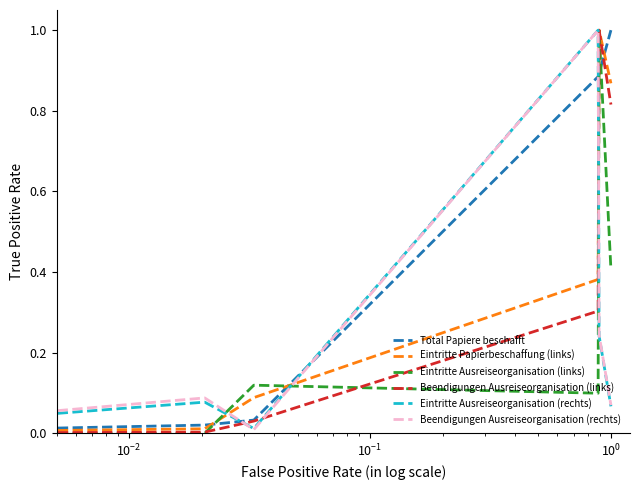

What is the highest value of the Eintritte Papierbeschaffung (links) series?

1.0